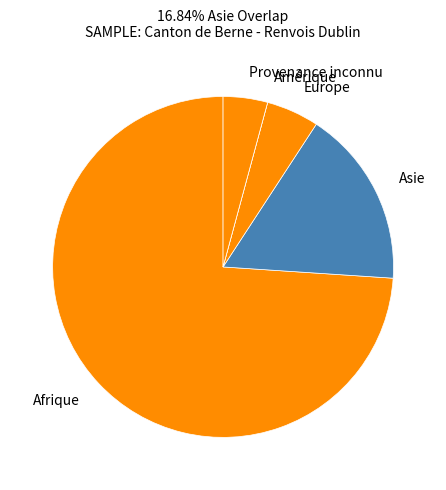

What is the smallest slice in the pie chart?

Provenance inconnu